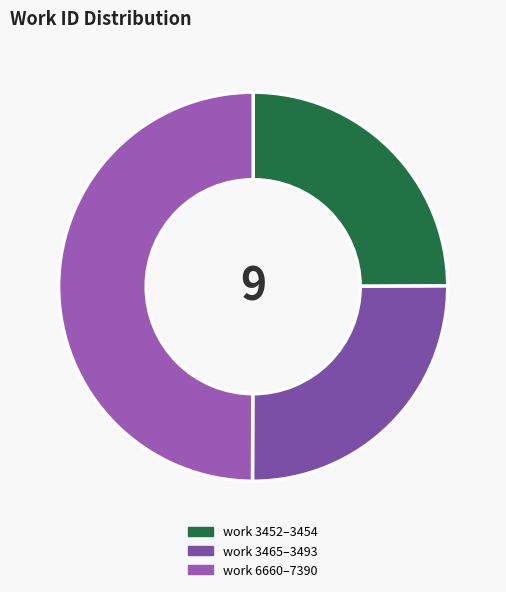

Which slice is the smallest?

work 3452